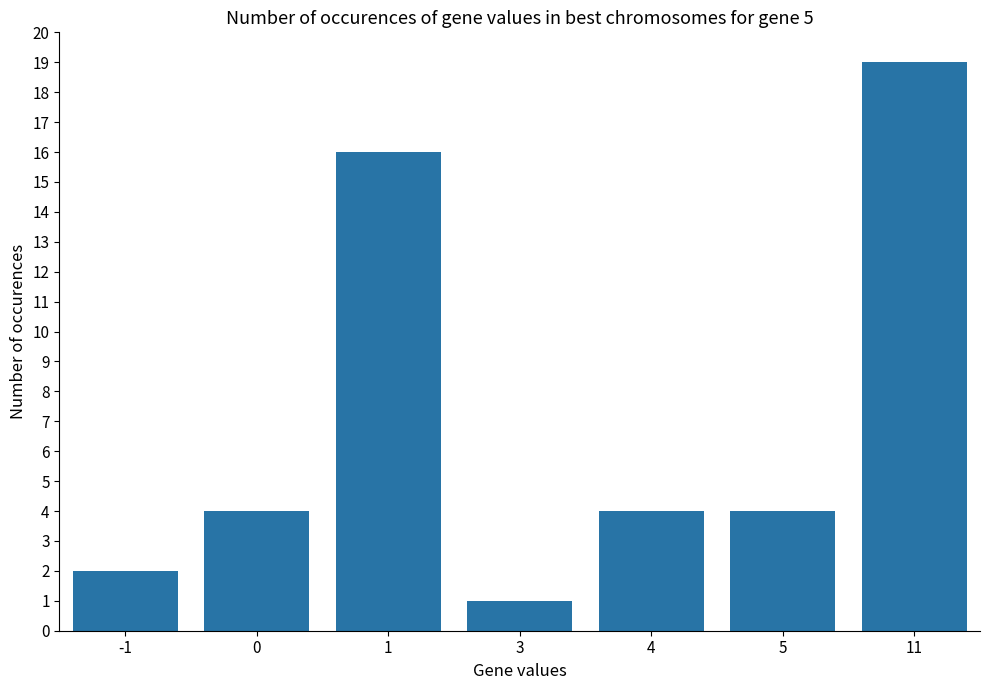

How many distinct data groups are displayed?

1